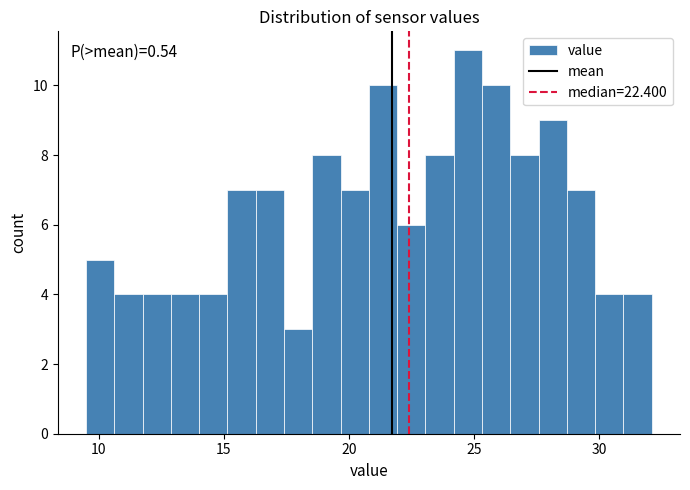

Read against the x-axis, roughly where is the centre of the tallest bar?

25.0